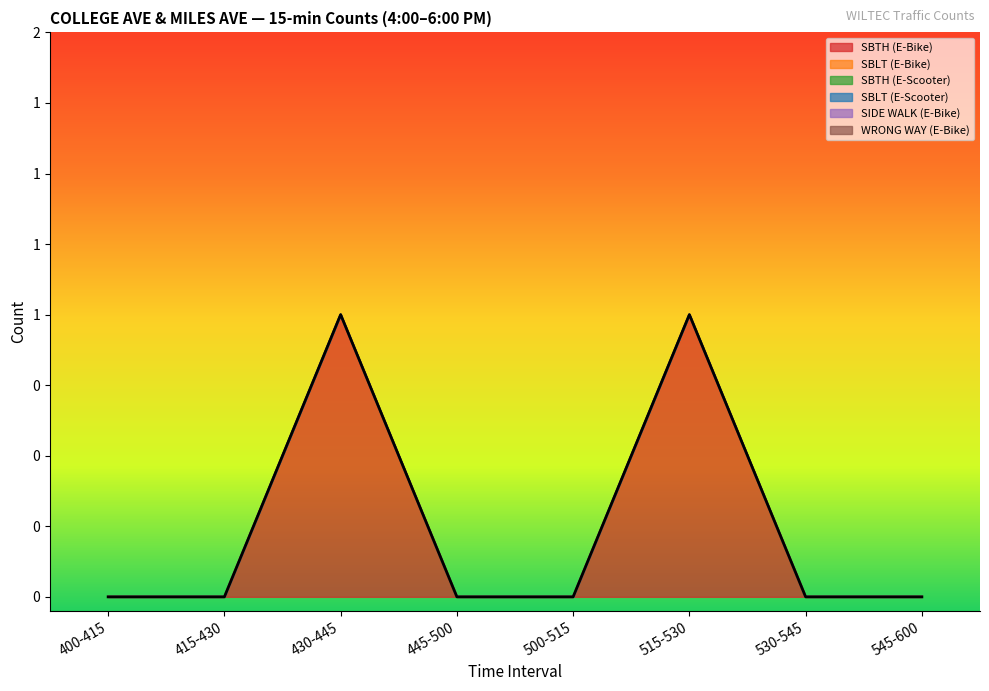

What is the greatest value displayed?

1